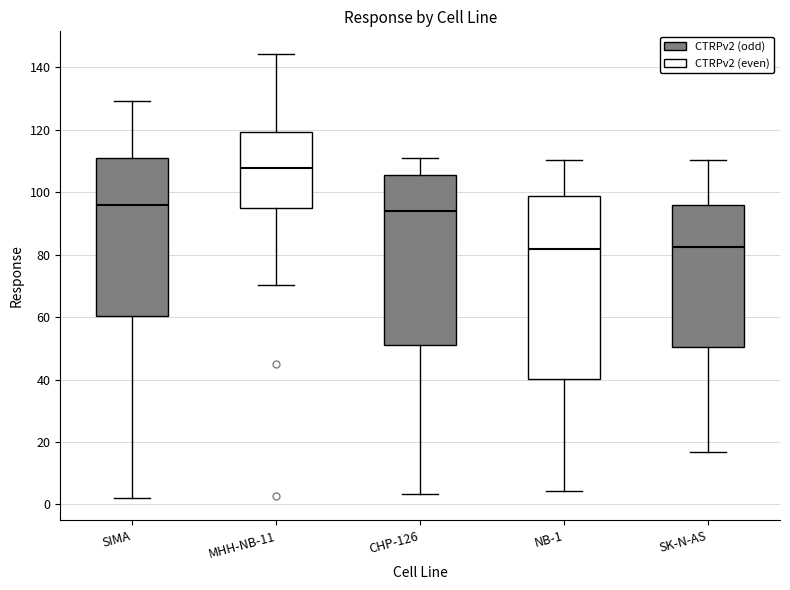

Which box has the highest median line?

MHH-NB-11